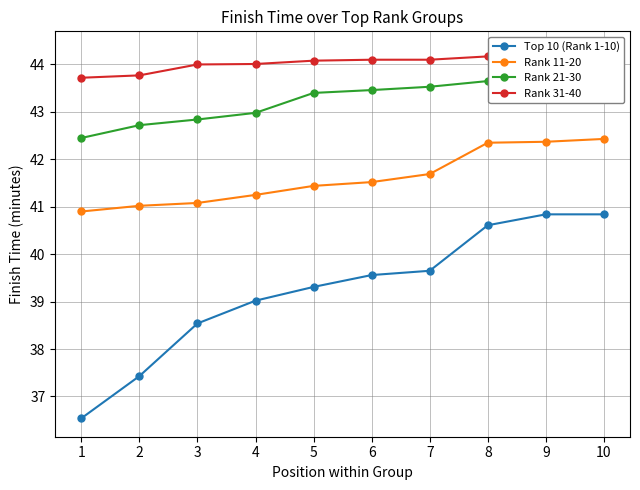

What is the value of the Top 10 (Rank 1-10) point at the 2nd from the left?

37.4